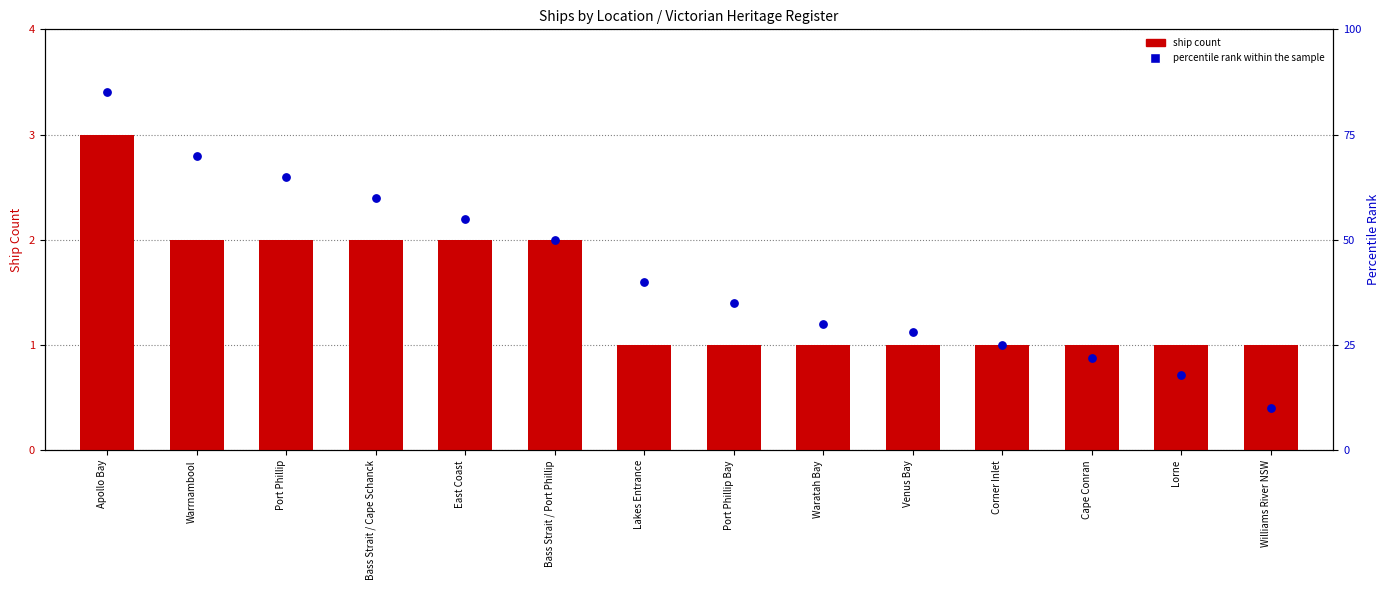

Which series has the largest Y range (max minus min)?

percentile rank within the sample